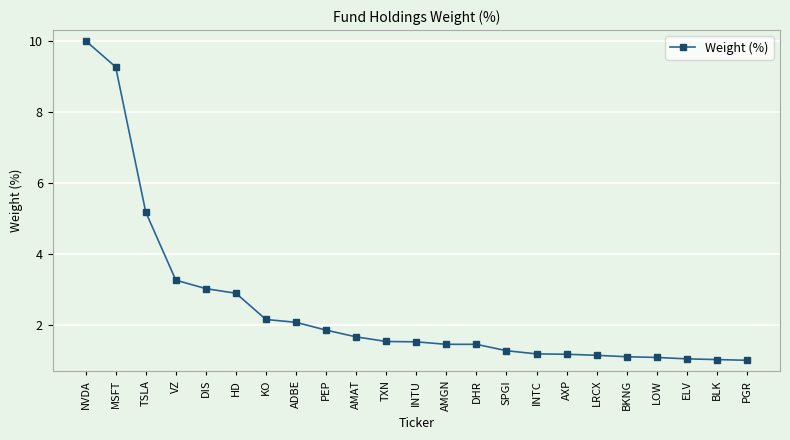

What is the minimum value shown in the chart?

1.0